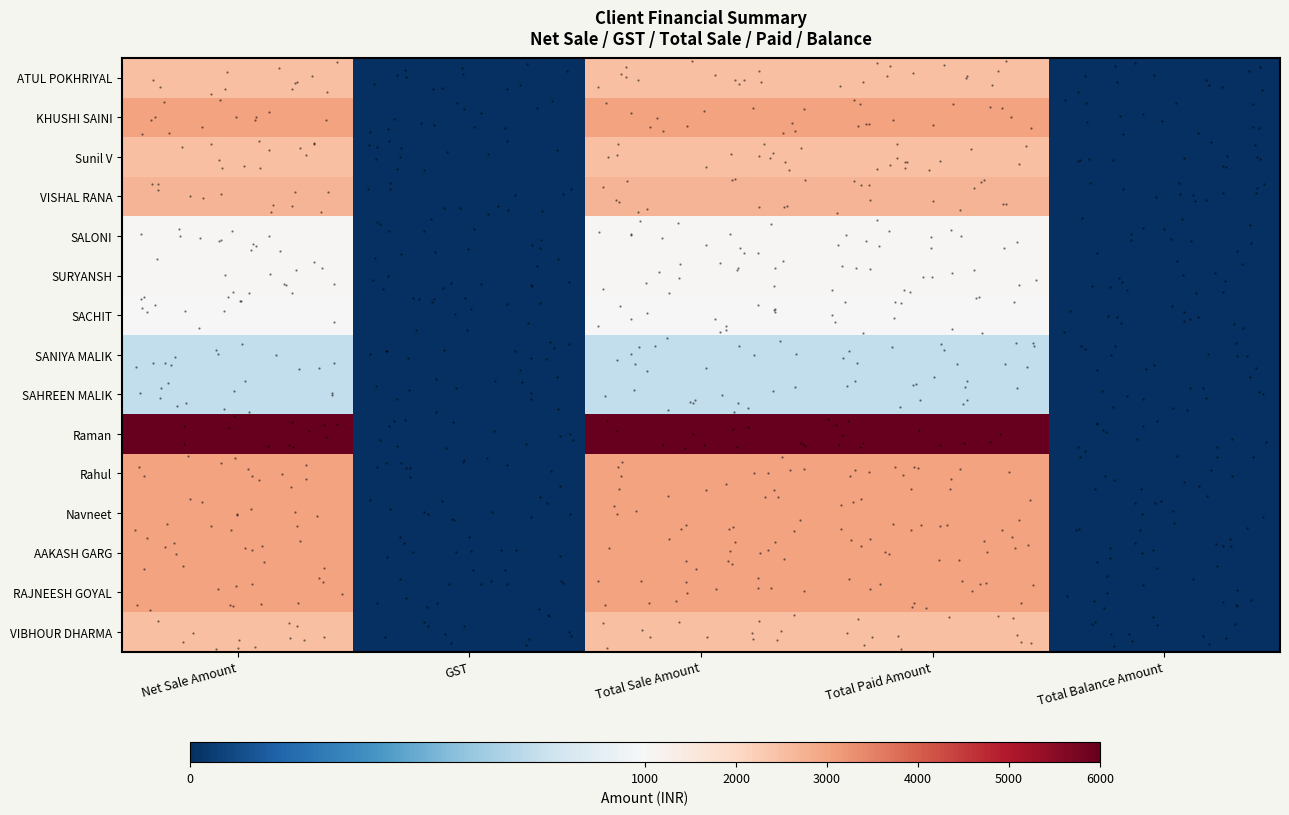

Between GST and Total Sale Amount, which is larger?

Total Sale Amount